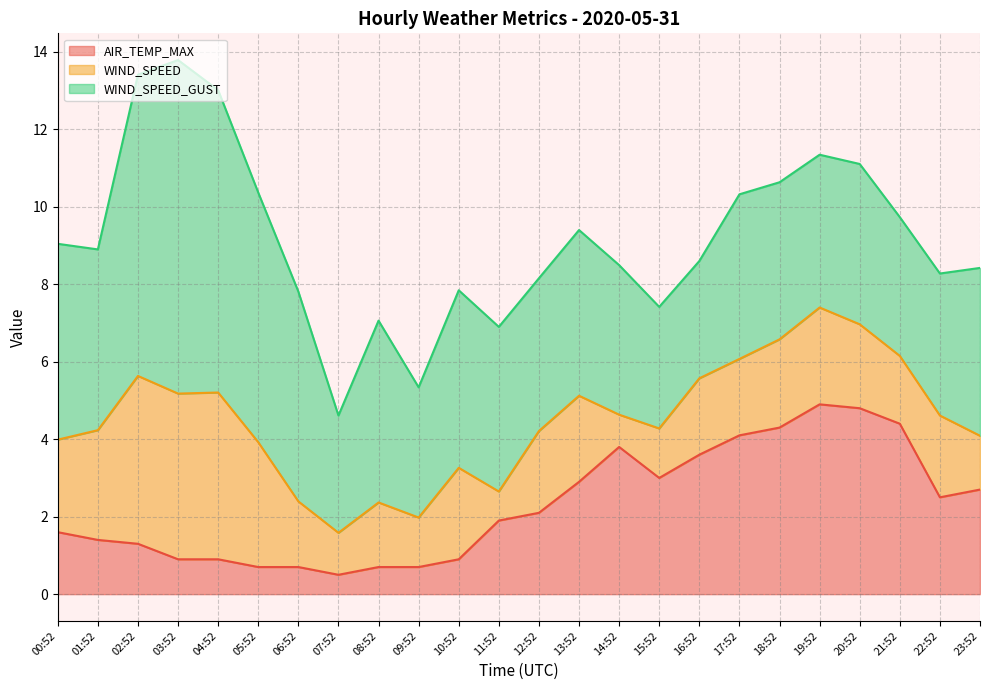

What is the maximum value shown in the chart?

8.6